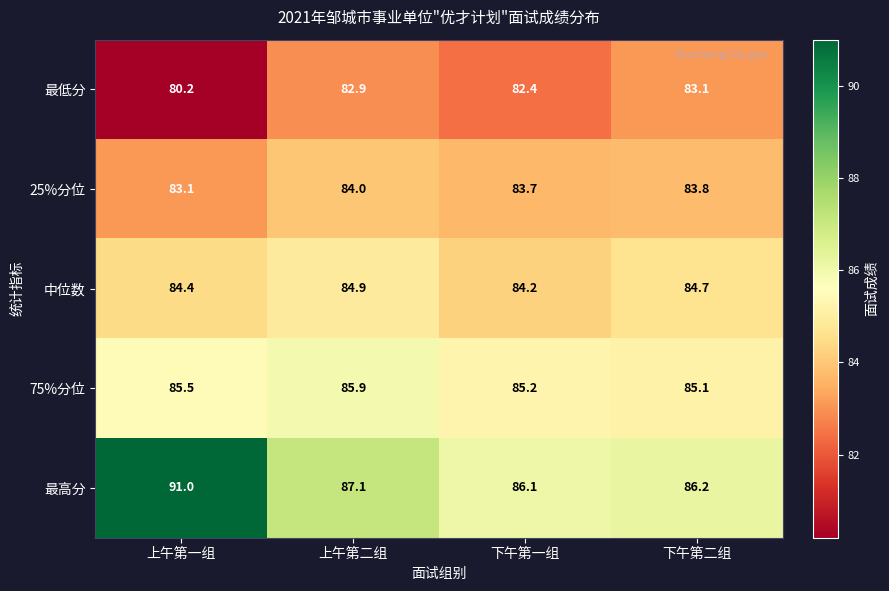

Reading left to right, list all the values displayed in this chart.

最低分: 80.2	82.9	82.4	83.1
25%分位: 83.1	84.0	83.7	83.8
中位数: 84.4	84.9	84.2	84.7
75%分位: 85.5	85.9	85.2	85.1
最高分: 91.0	87.1	86.1	86.2